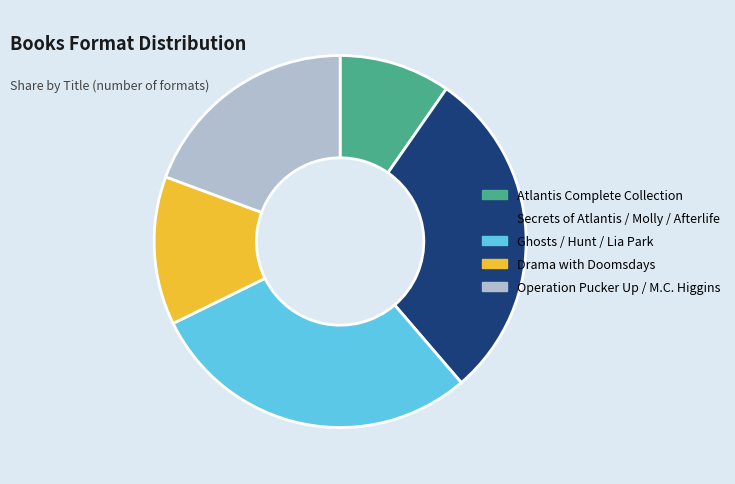

Combined, do Operation Pucker Up / M.C. Higgins and Ghosts / Hunt / Lia Park account for over 50%?

No